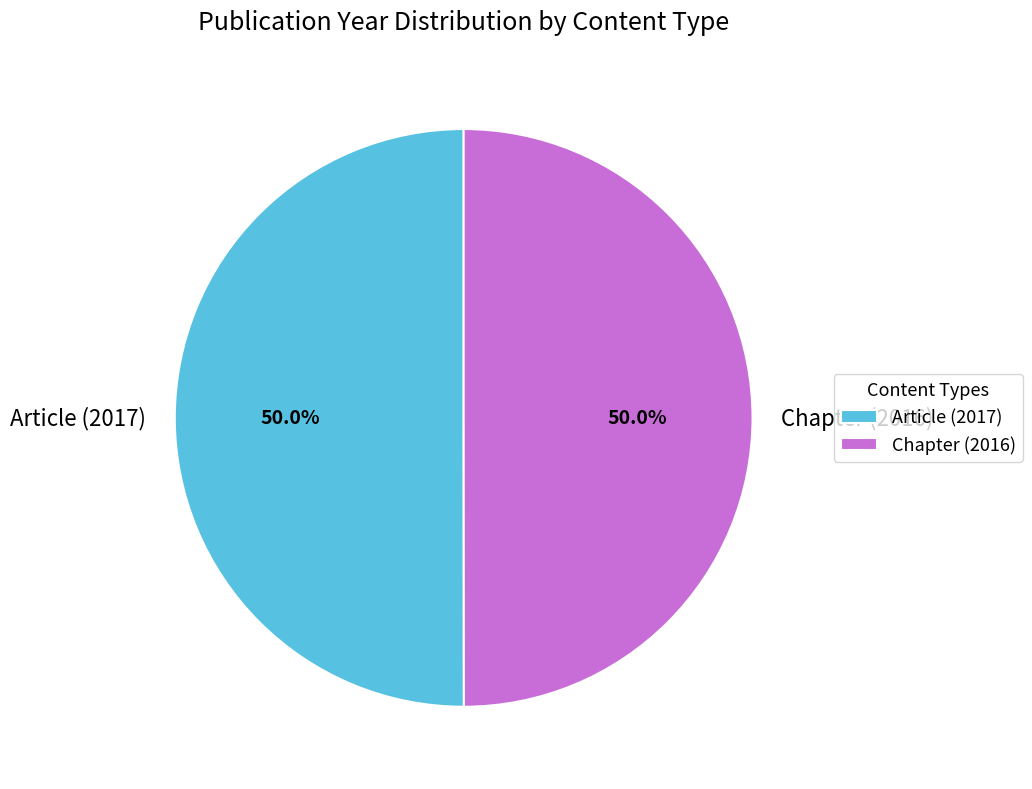

Count the number of slices in the pie.

2